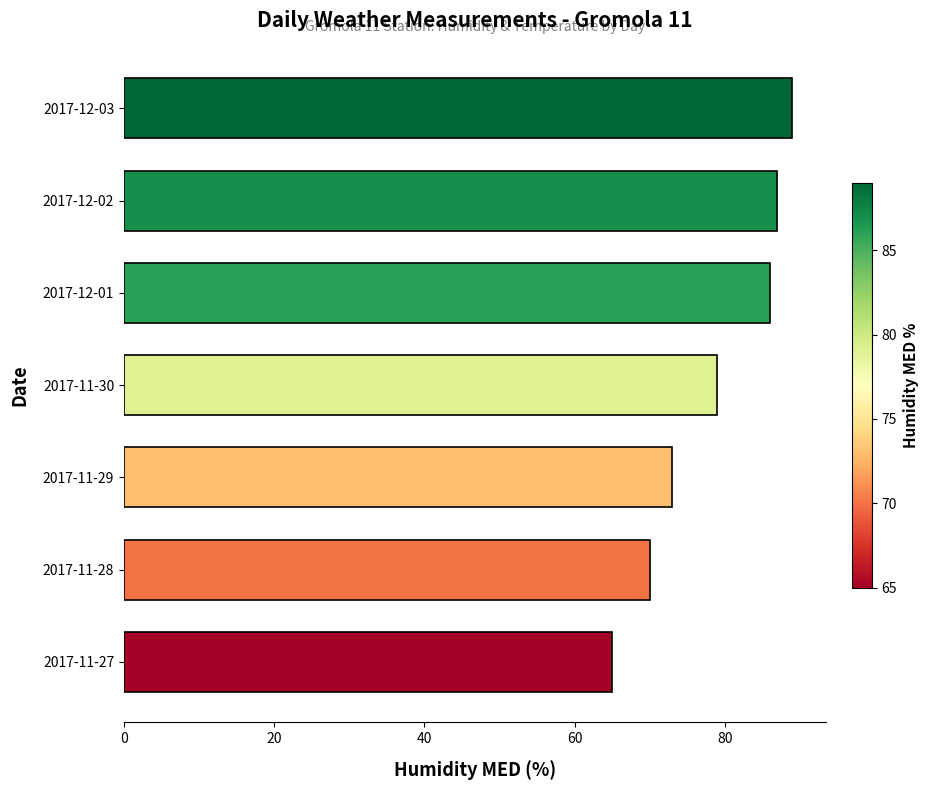

Which label corresponds to the largest value in the chart?

2017-12-03